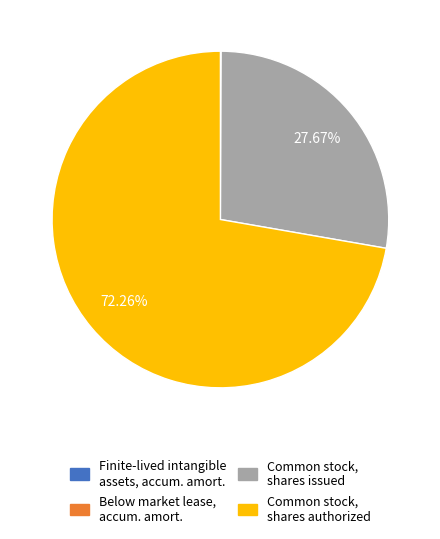

The Common stock, shares issued slice represents 59% of the pie. True or false?

False